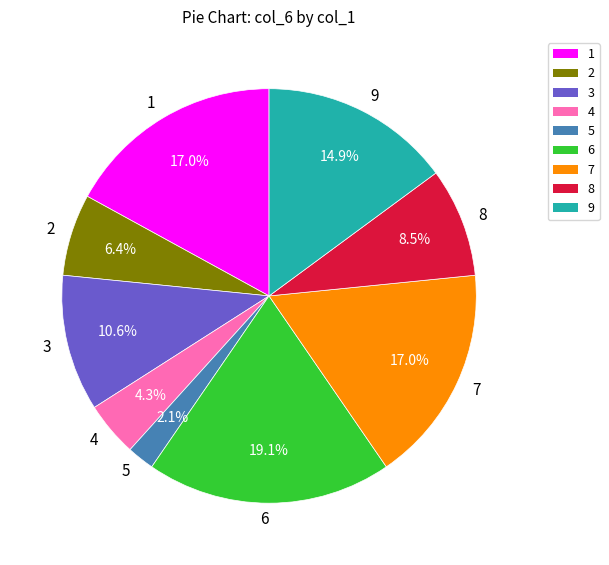

To the nearest percent, what is the average slice percentage?

11%